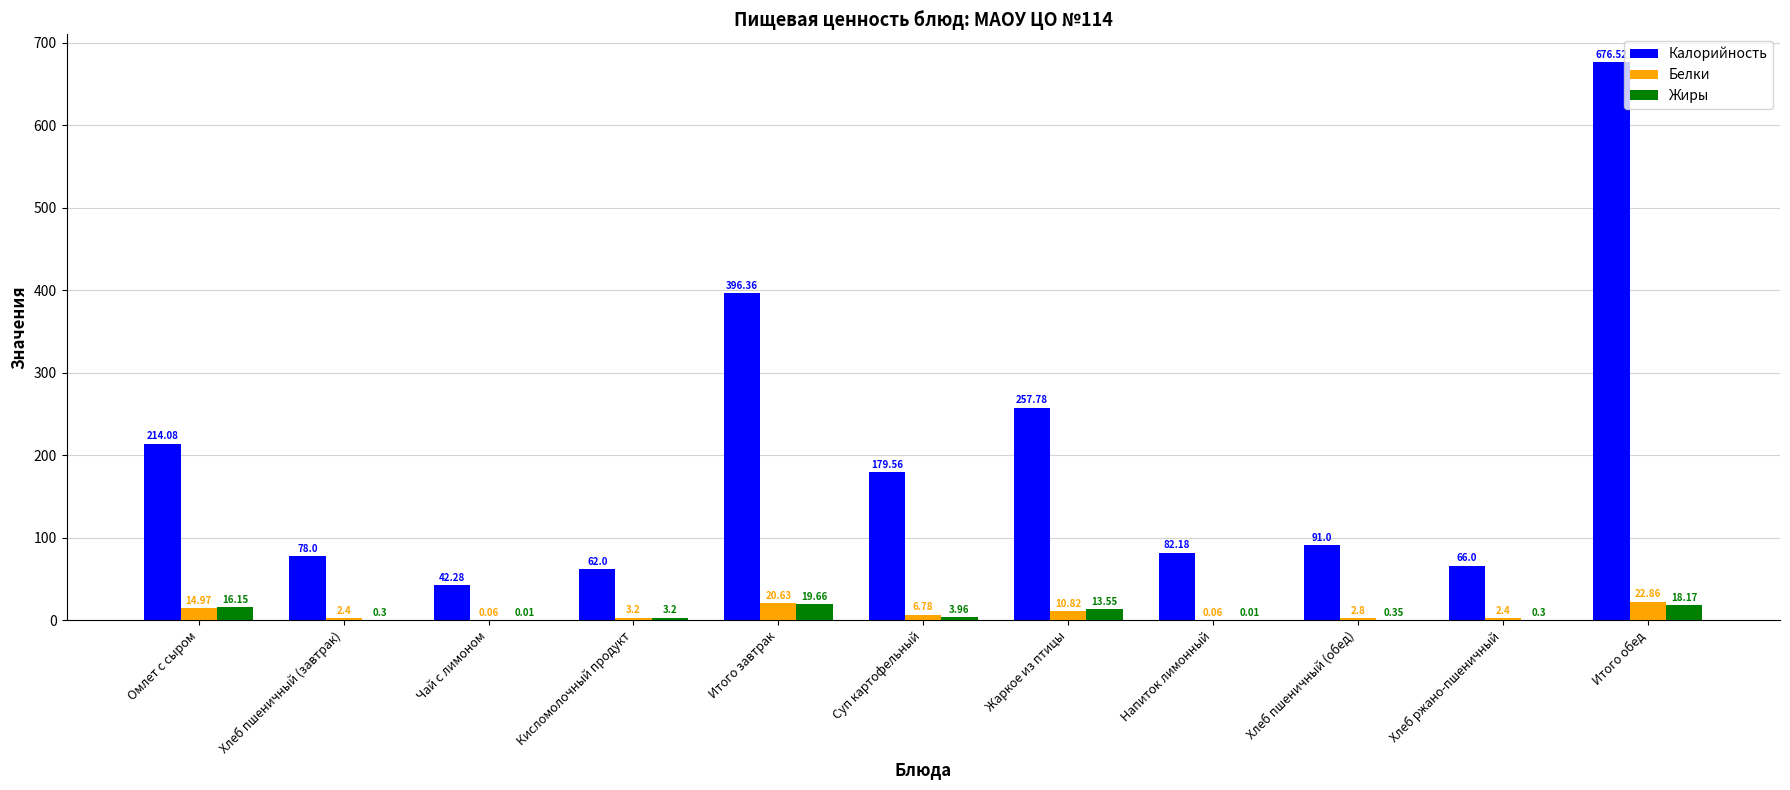

What is the sum of all Белки values?

87.0